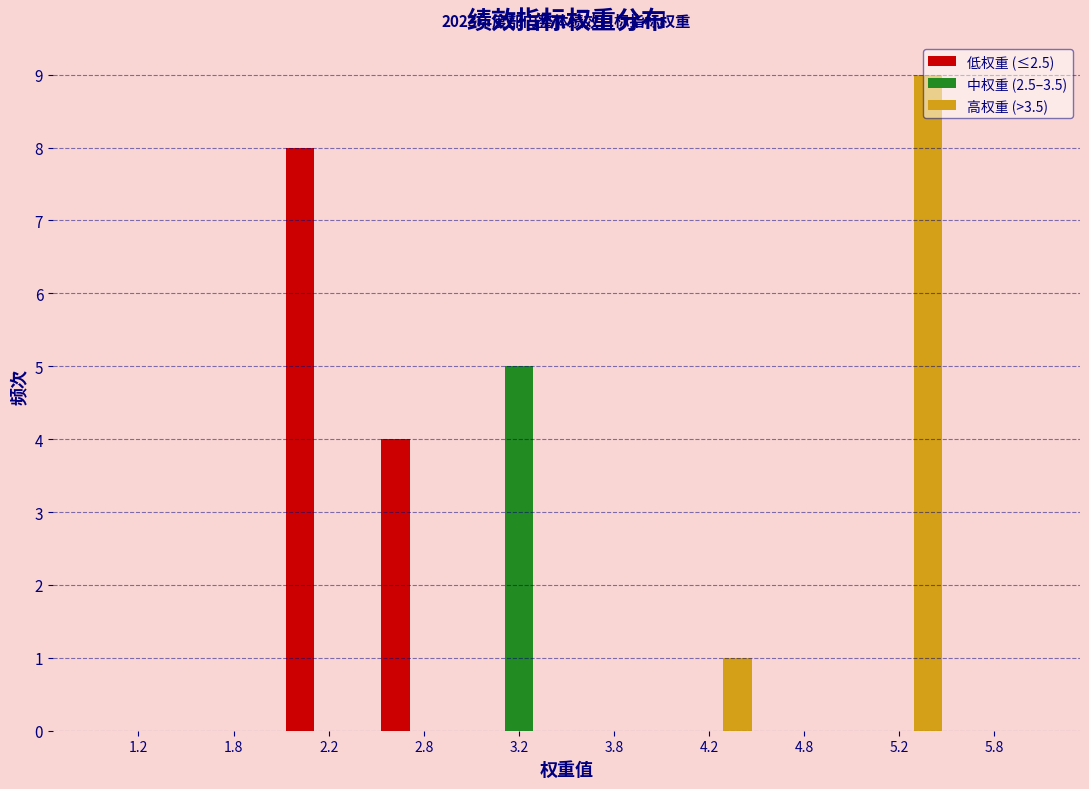

In the 中权重 (2.5–3.5) series, which range on the x-axis has the tallest bar?

3.0 to 3.5